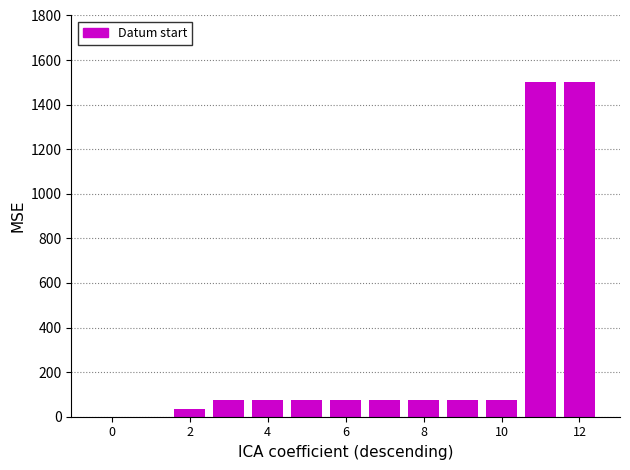

What is the sum of all values?

3622.0